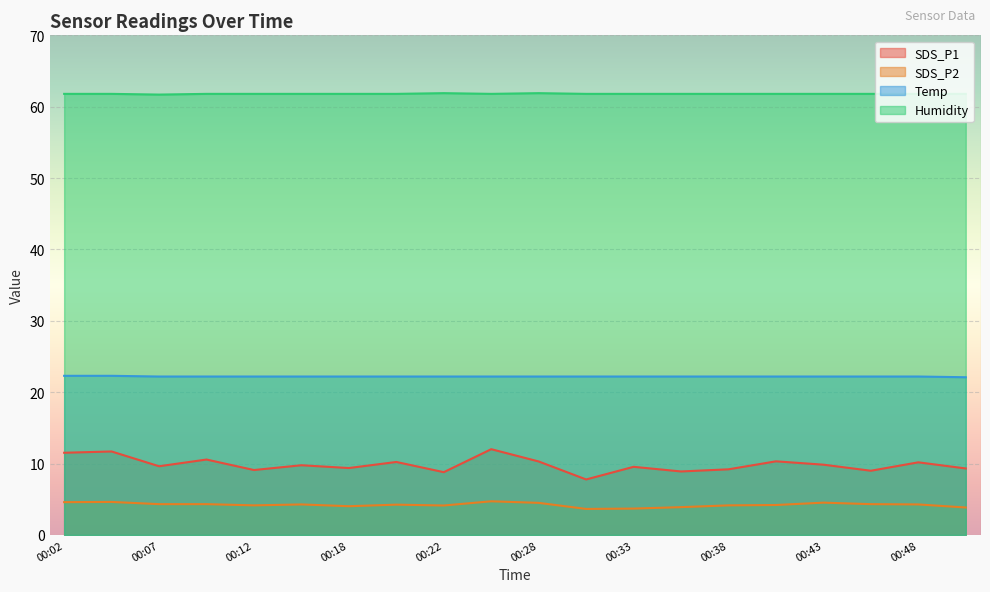

Rank the series by their maximum value, from highest to lowest.

Humidity, Temp, SDS_P1, SDS_P2